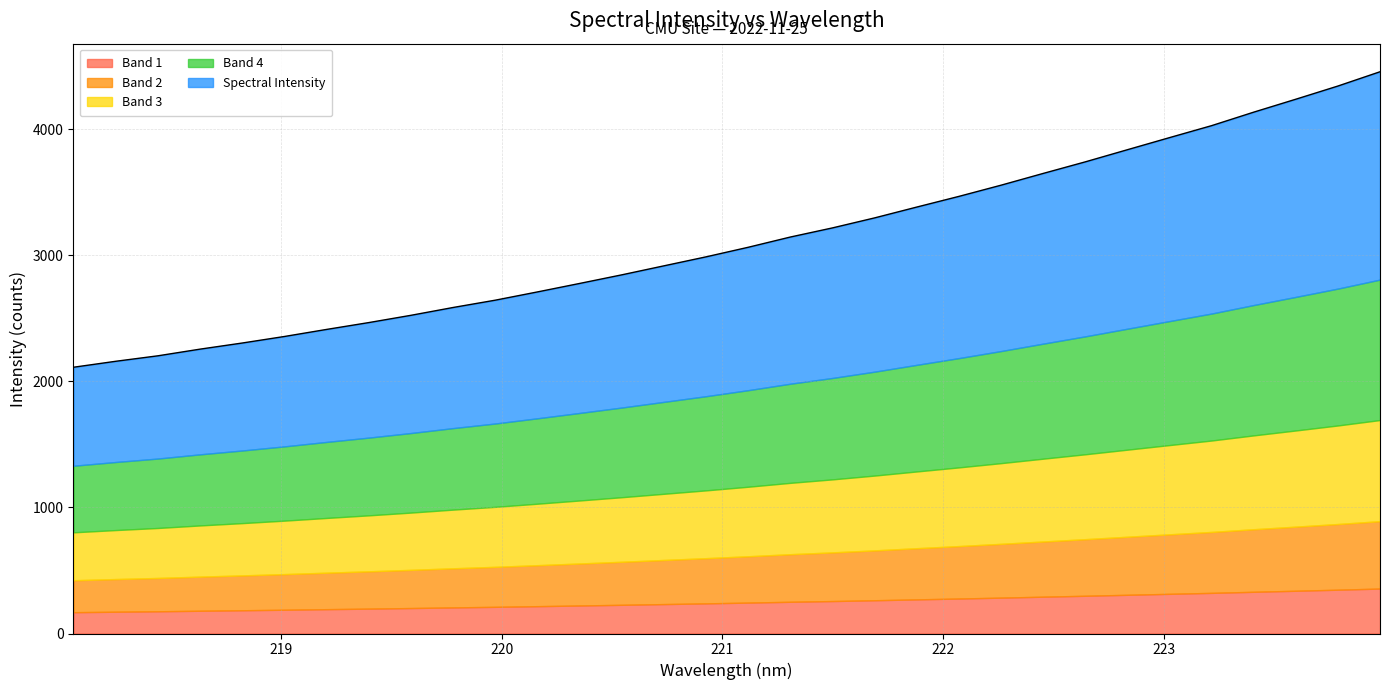

Reading right to left, what are all the values shown in this chart?

4455.2	4341.9	4237.4	4134.8	4027.8	3932.8	3836.9	3740.6	3648.8	3555.6	3466.8	3382.2	3296.3	3216.9	3144.5	3063.2	2987.3	2916.0	2844.6	2776.3	2709.1	2643.7	2585.7	2523.7	2466.0	2411.7	2355.7	2303.8	2255.3	2202.4	2158.9	2111.8